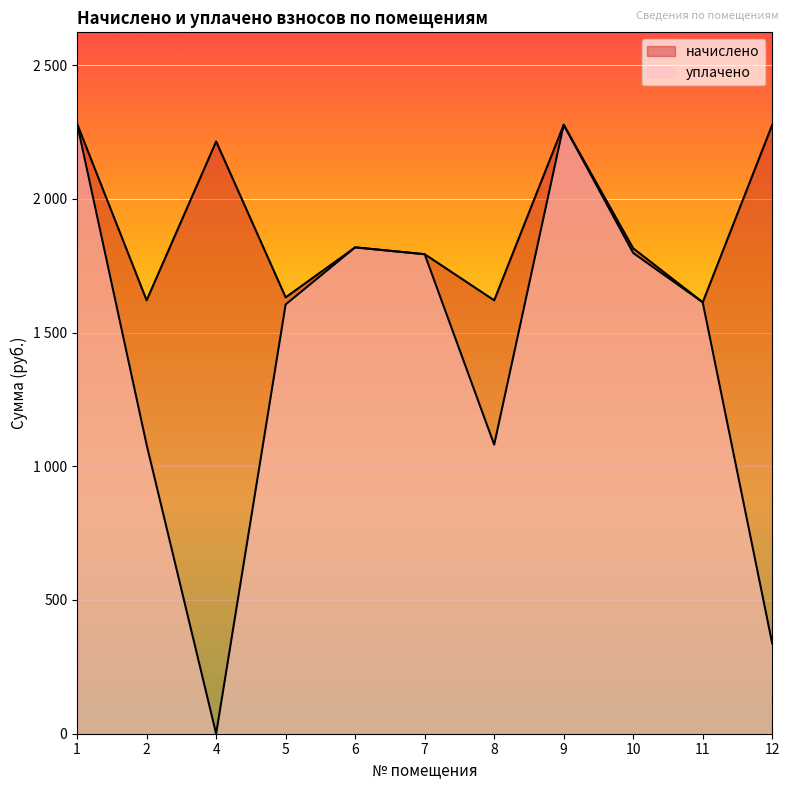

Which category has the lowest value in the начислено series?

11